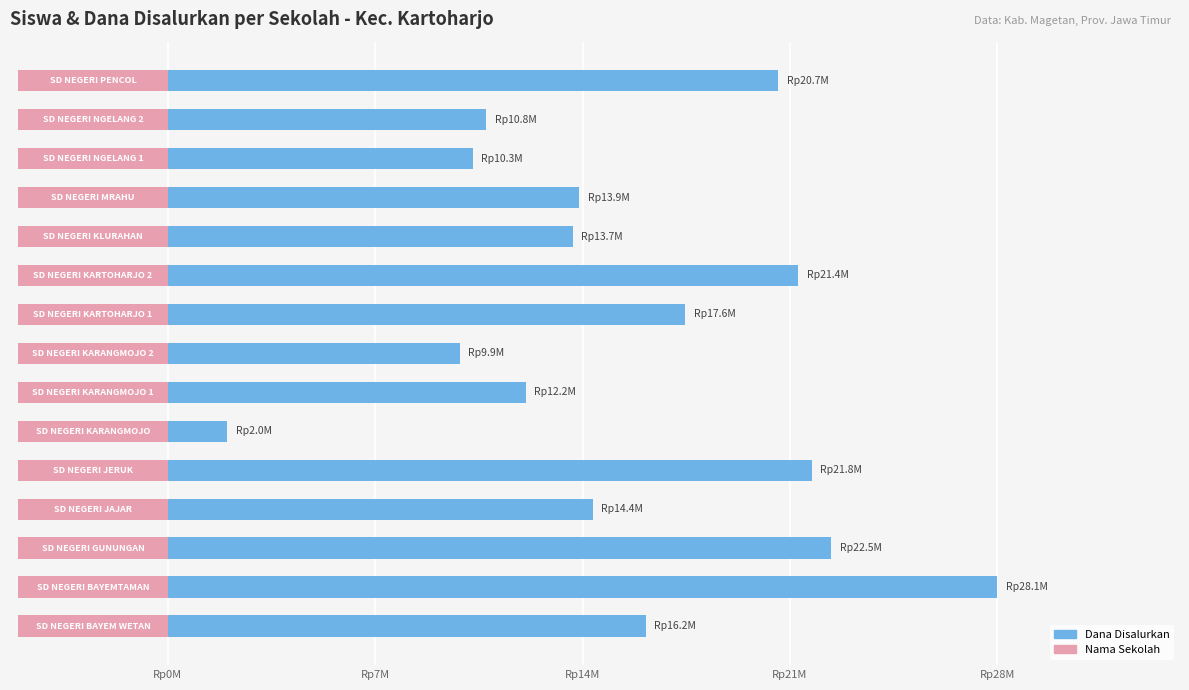

The value at 6 is 21576155. True or false?

False